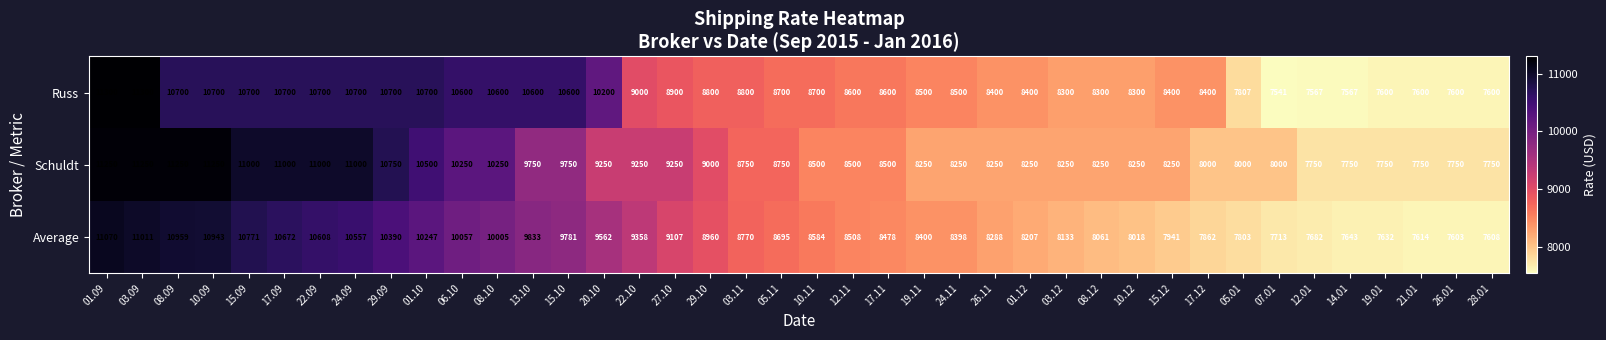

Which series has the largest range (max minus min)?

Russ